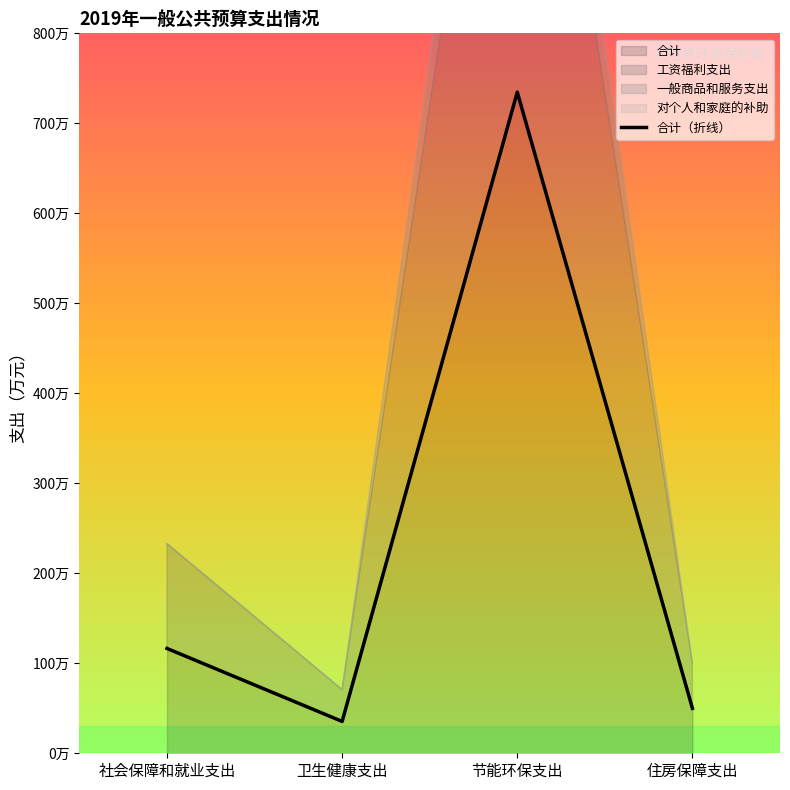

What is the difference between the second highest and second lowest values?

66.6